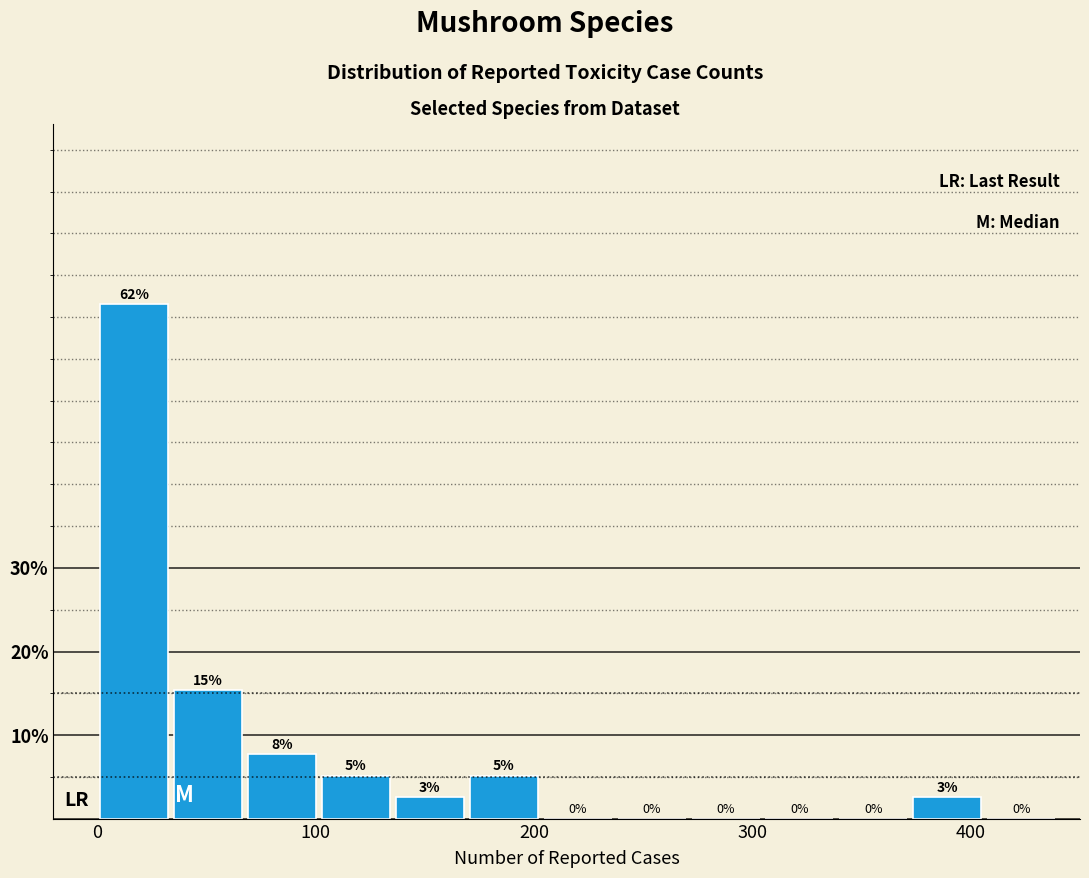

Around what value on the x-axis is the tallest bar? Give the approximate position of its centre, as read against the axis.

20